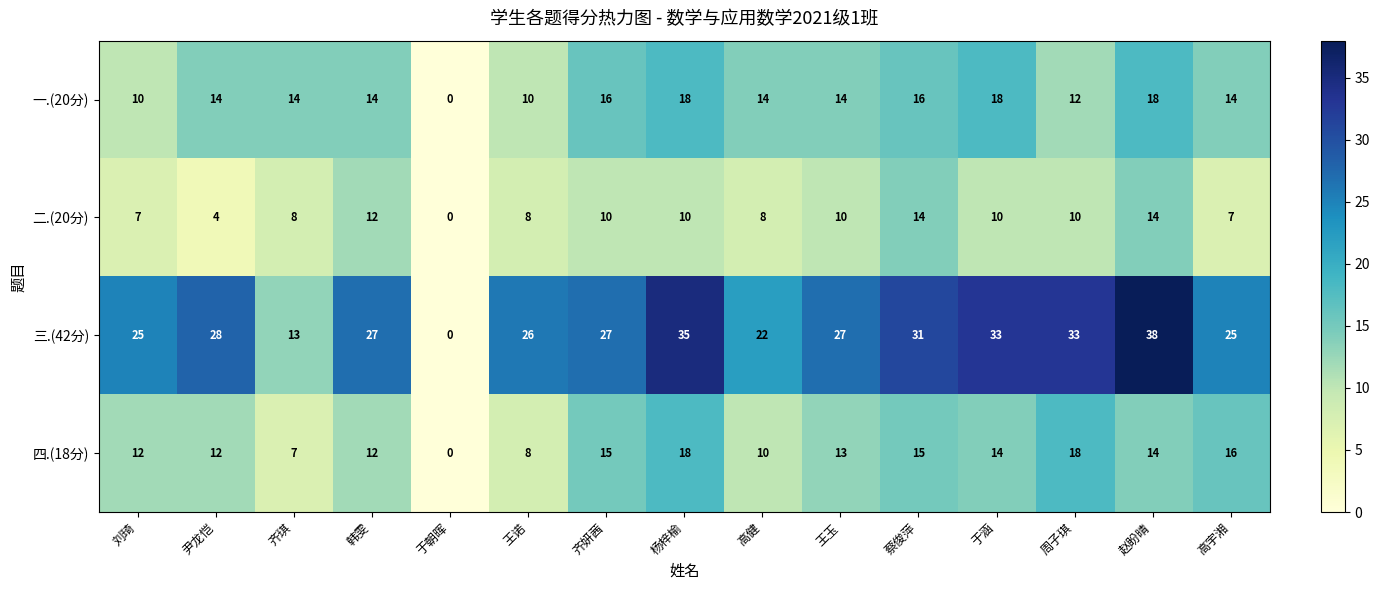

Which series has the widest spread of values?

三.(42分)